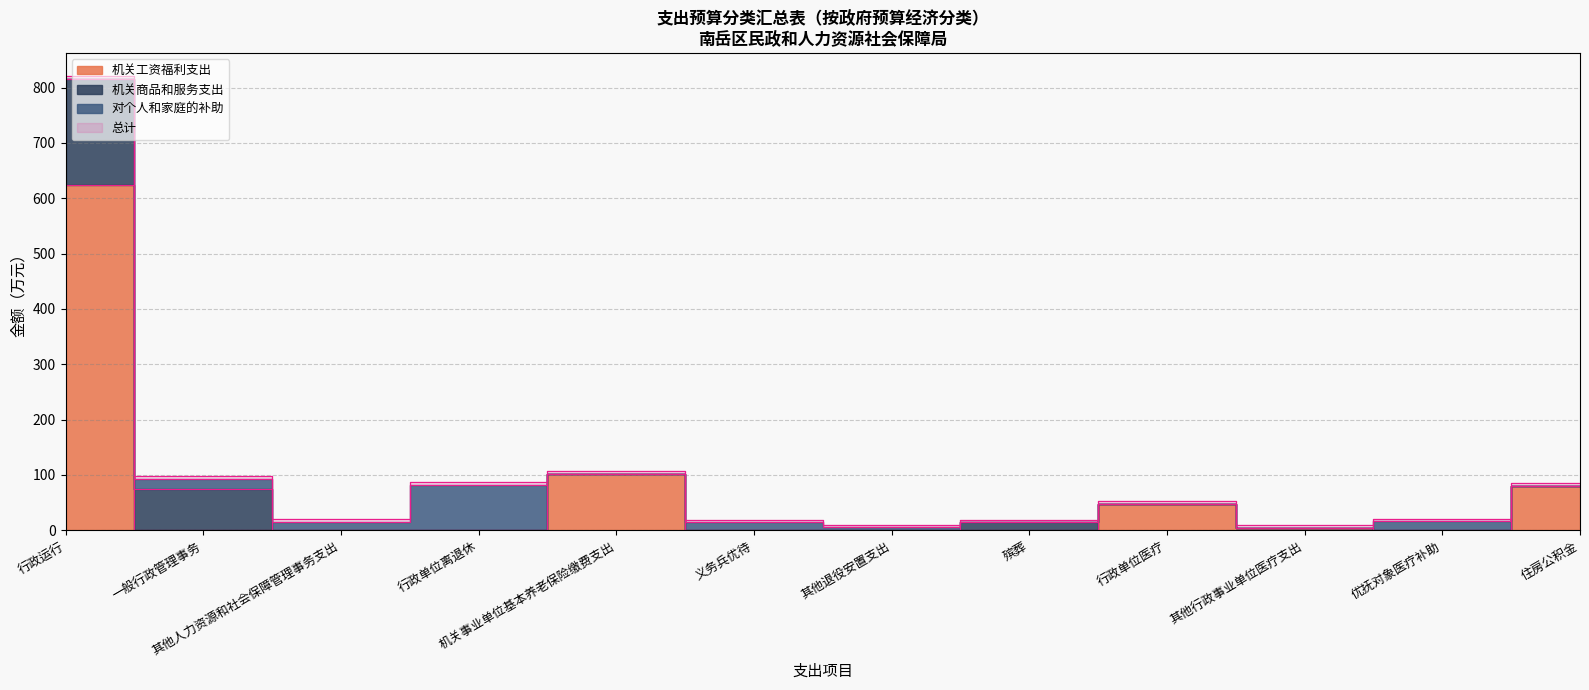

At how many categories does at least one series exceed 735?

1